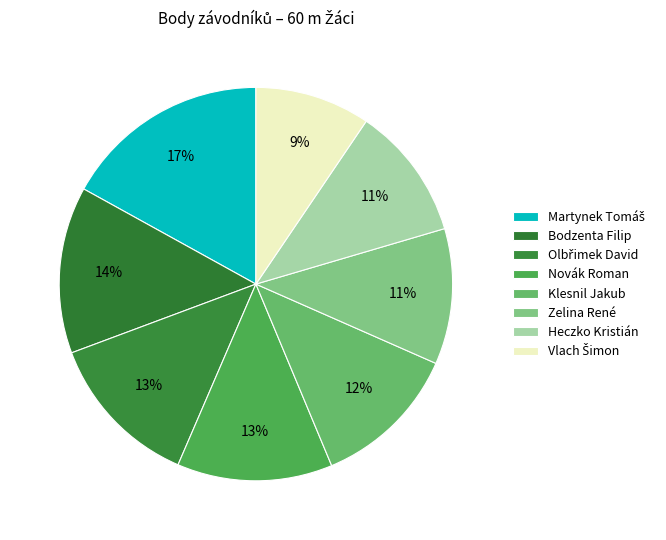

Count the number of slices in the pie.

8